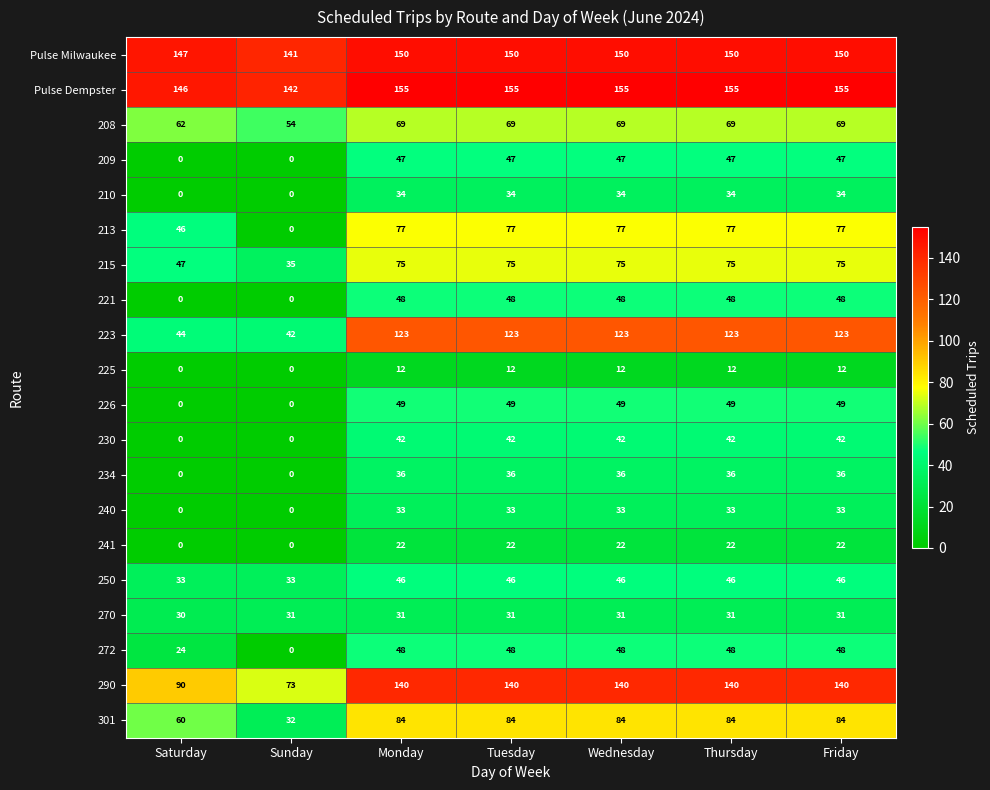

What is the sum of all 230 values?

210